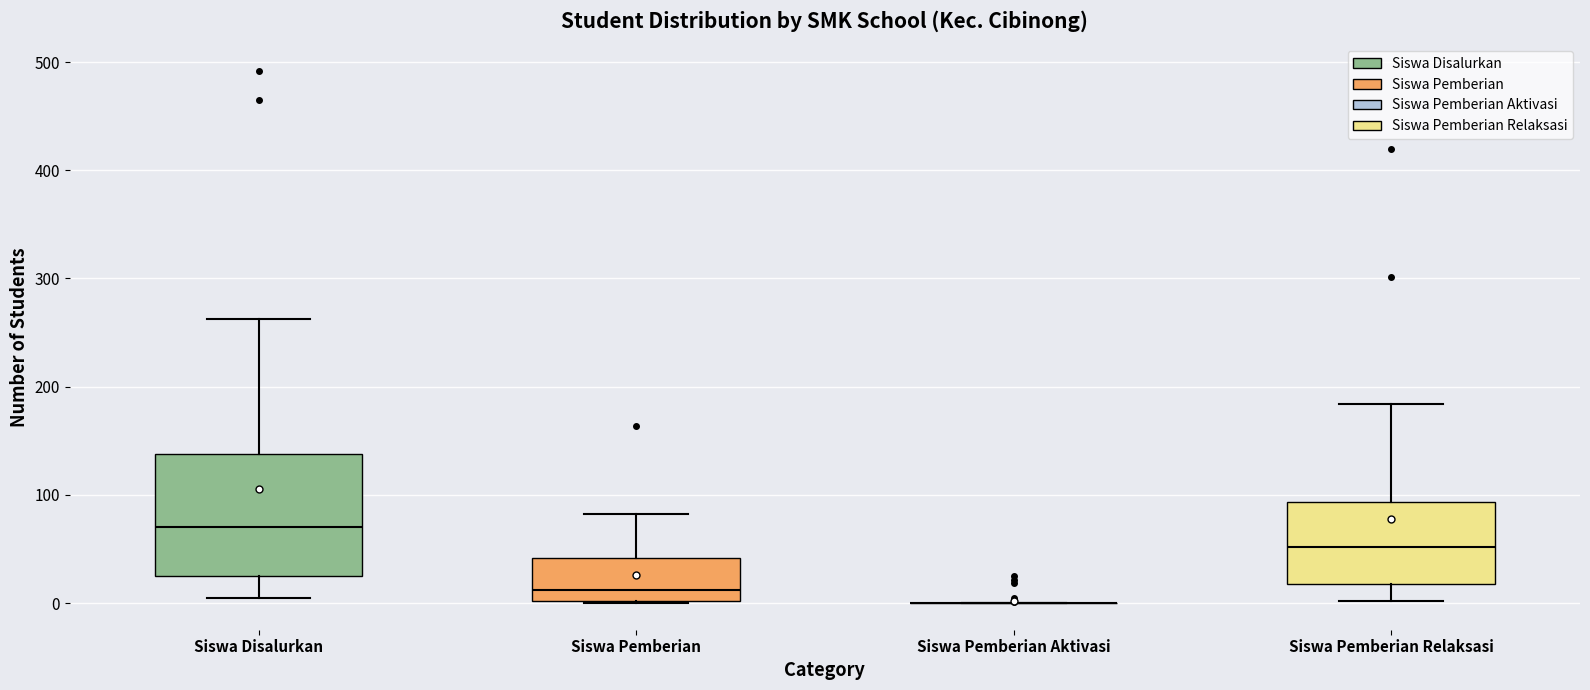

Reading left to right, read every box against the y-axis: the position of its median line, the range the box covers, and the ends of its whiskers. The values are not printed on the chart, so give them approximately, as read against the axis.

Siswa Disalurkan: median 70, box 30 to 140, whiskers 10 to 260
Siswa Pemberian: median 10, box 0 to 40, whiskers 0 to 80
Siswa Pemberian Aktivasi: box collapsed to a line at 0, whiskers 0 to 0
Siswa Pemberian Relaksasi: median 50, box 20 to 90, whiskers 0 to 180